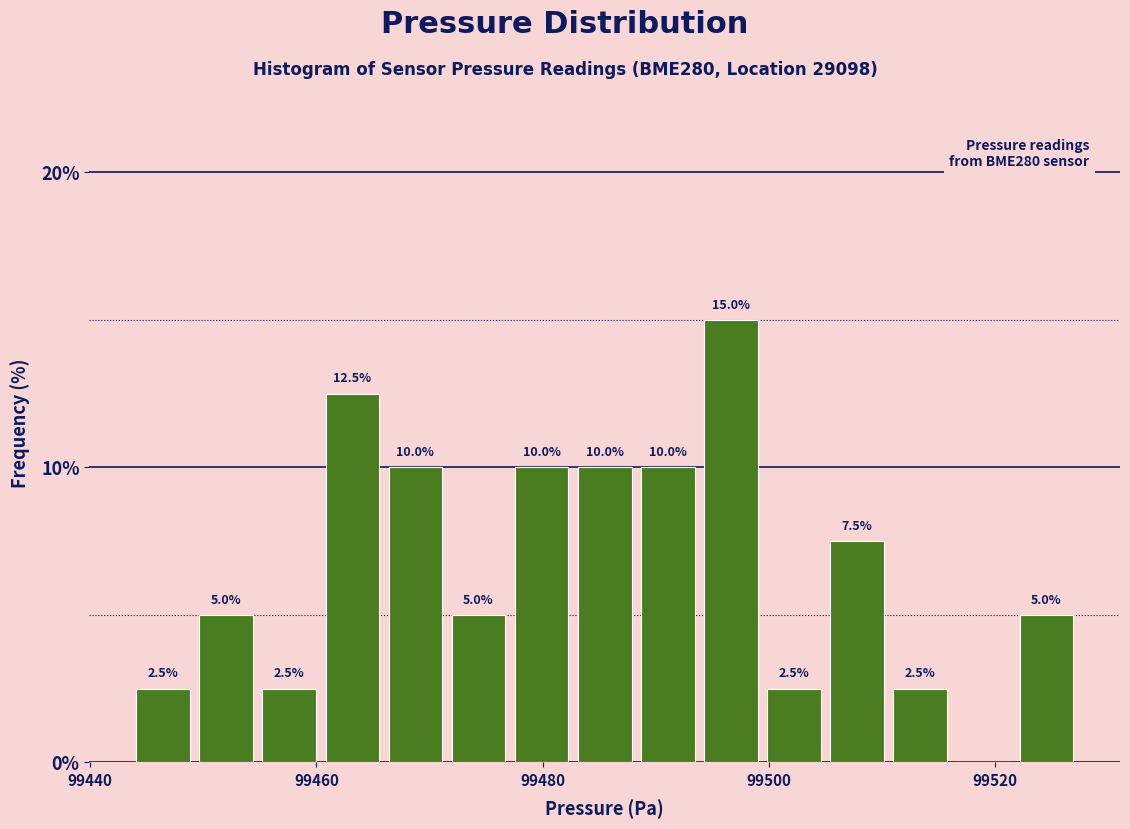

Read against the x-axis, roughly where is the centre of the tallest bar?

99496